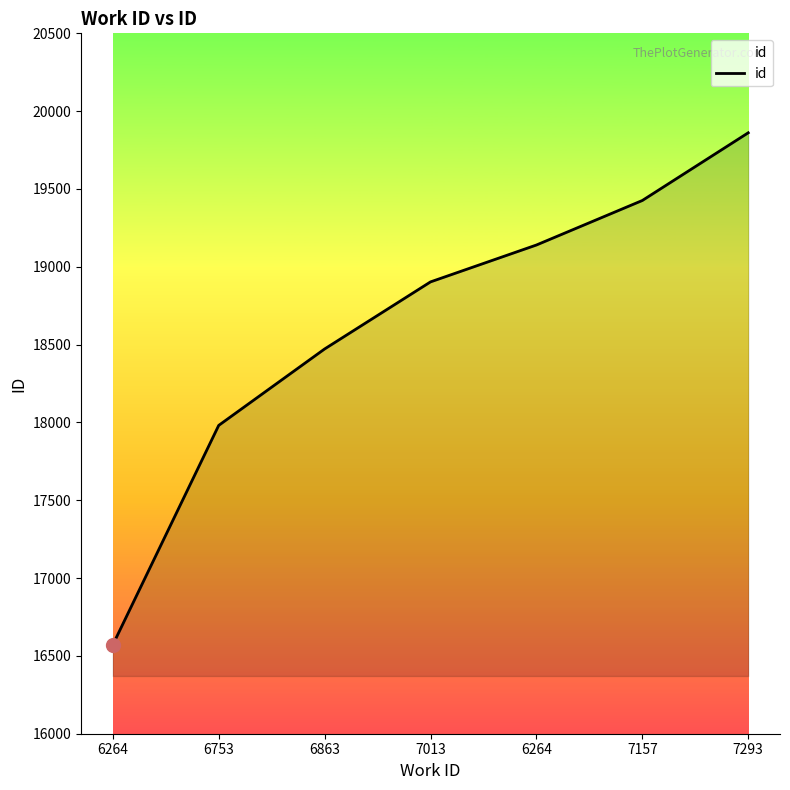

The chart shows a value of 7203 at 6264. True or false?

False